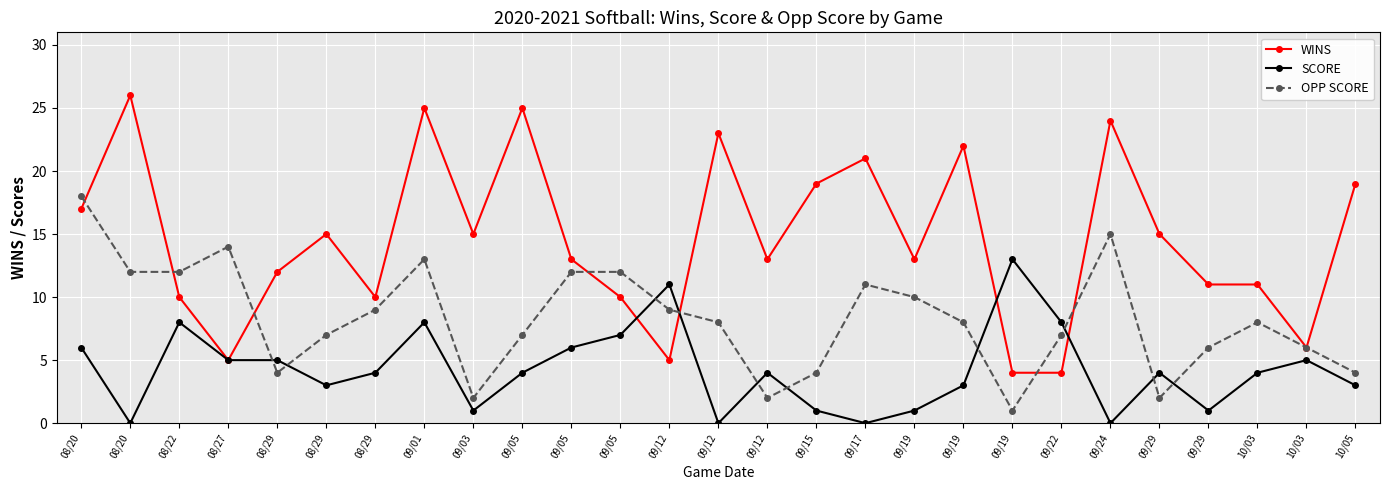

How many series are shown in this chart?

3